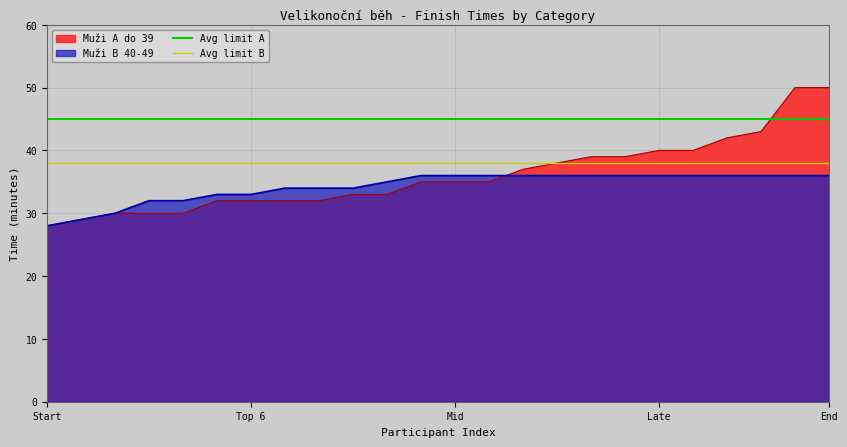

True or false: Muži A do 39 has a value of 40 at Late.

True